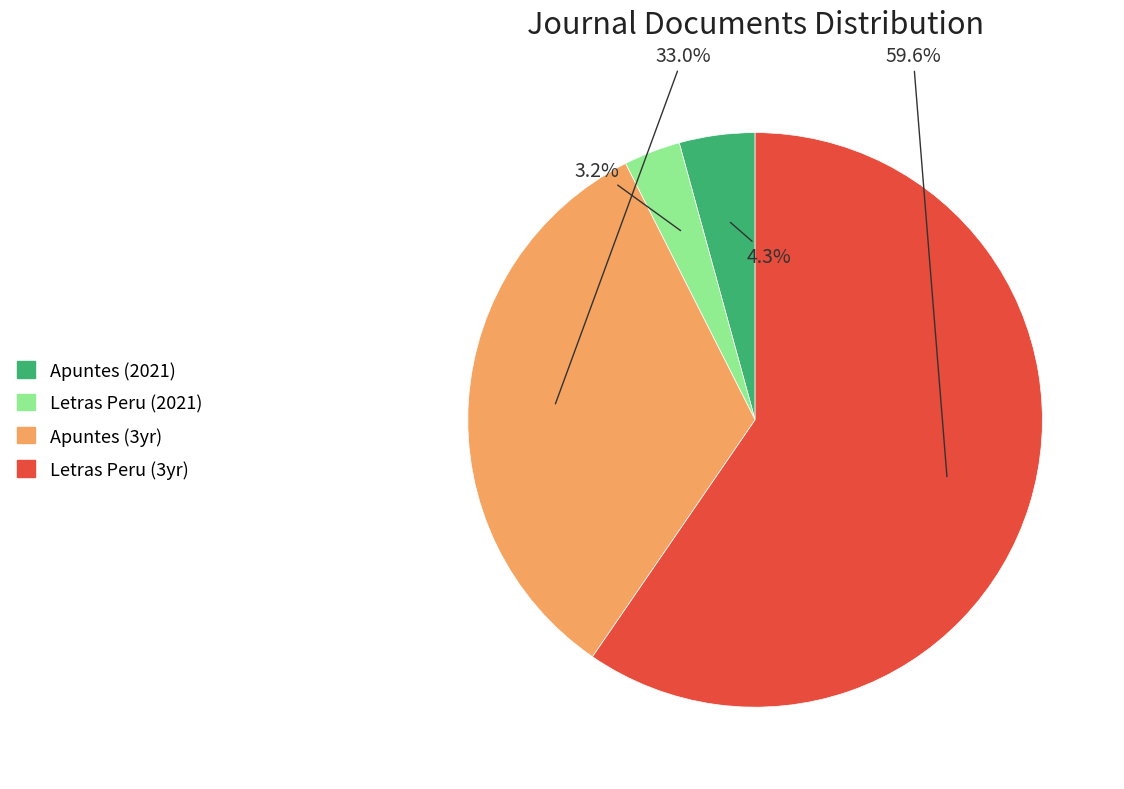

To the nearest percent, what is the difference between the largest and smallest slice percentages?

56%